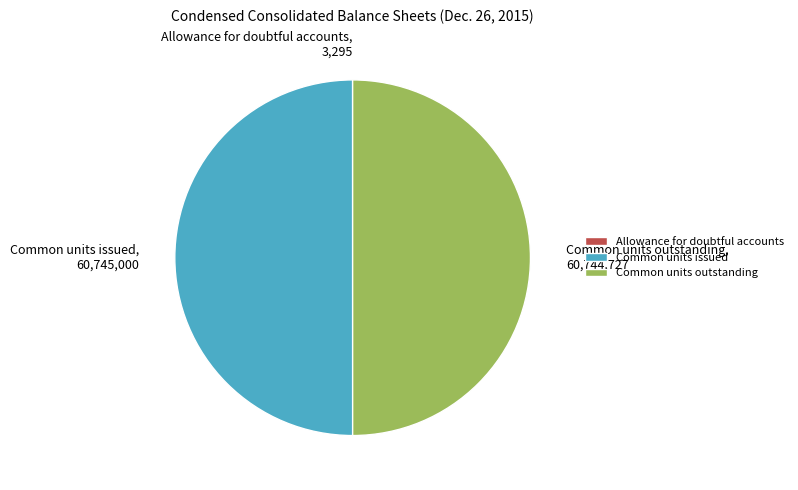

True or false: Common units outstanding accounts for 50% of the total.

True